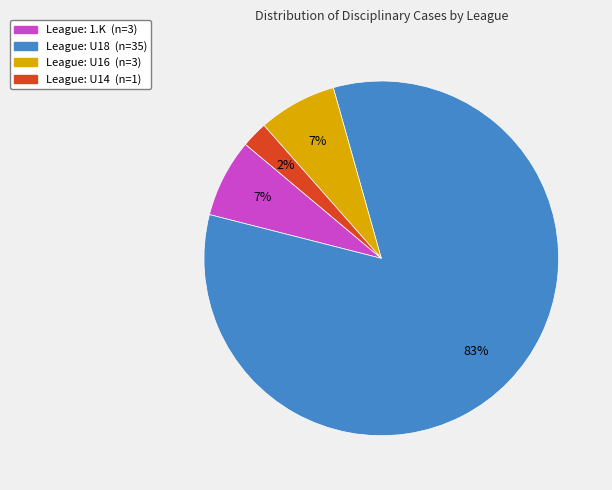

Is there any slice that represents more than half of the pie?

Yes